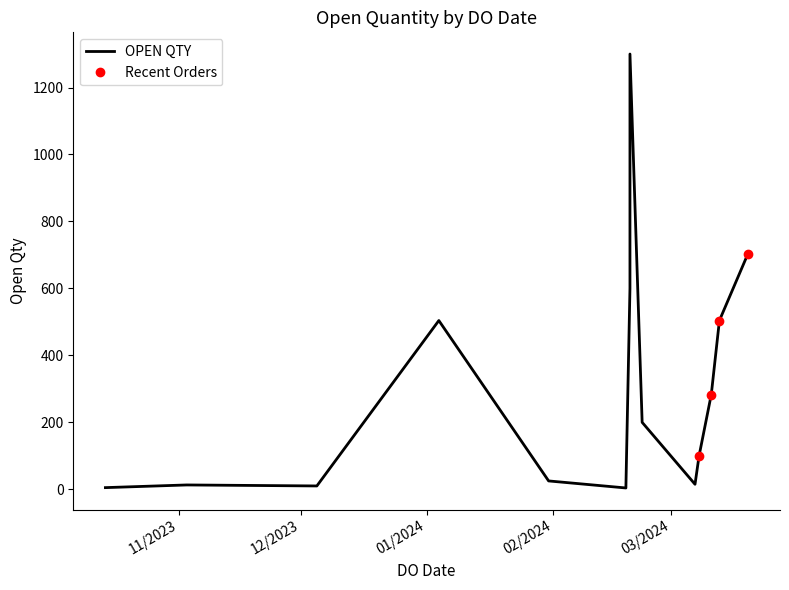

The chart shows a value of 36 at 08/03/2024. True or false?

False